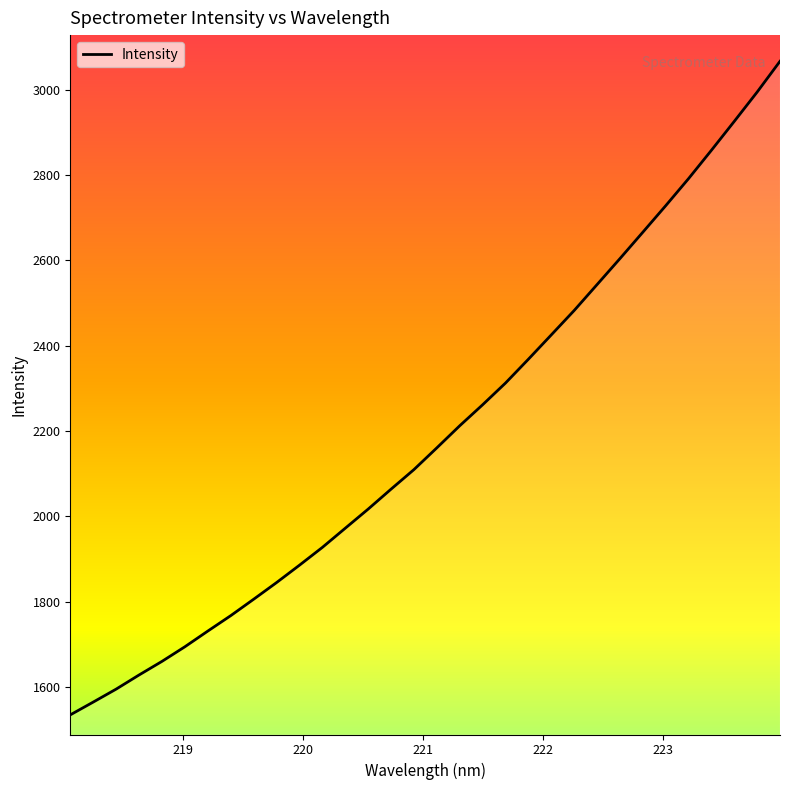

What is the smallest value displayed?

1534.2